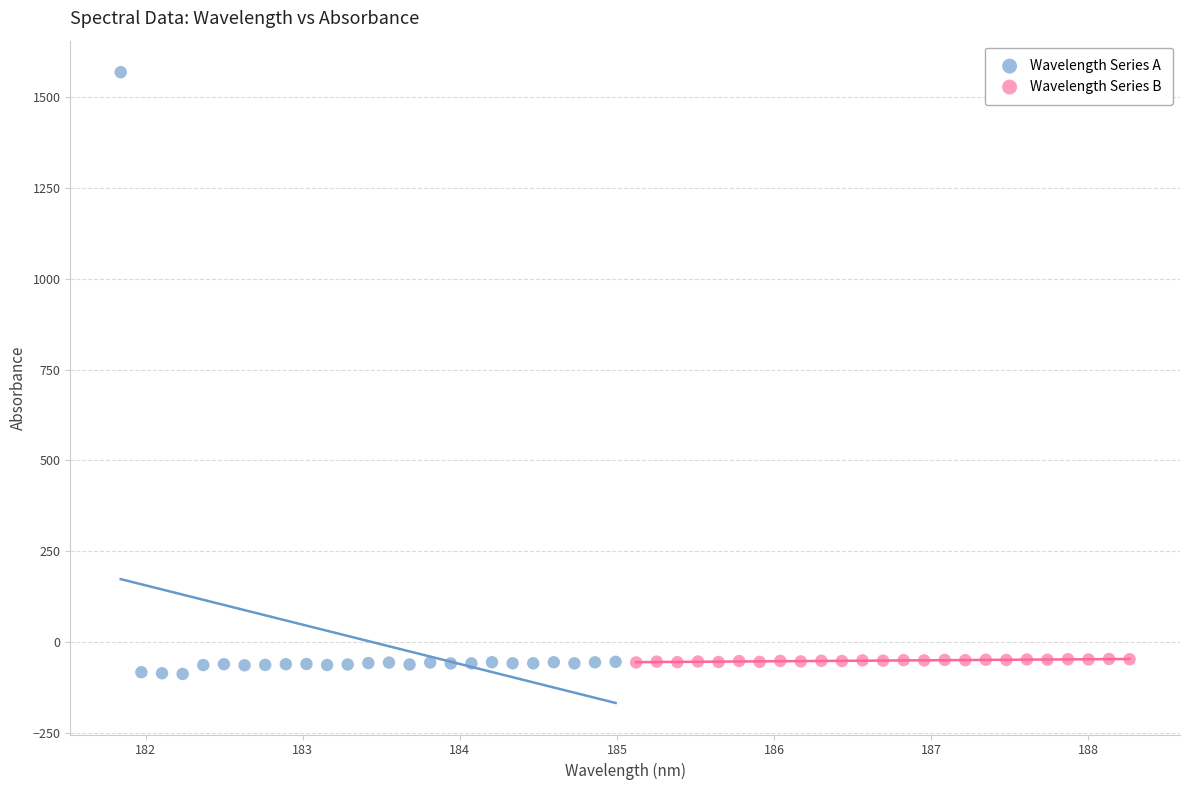

Which series has the widest spread of Y values?

Wavelength Series A